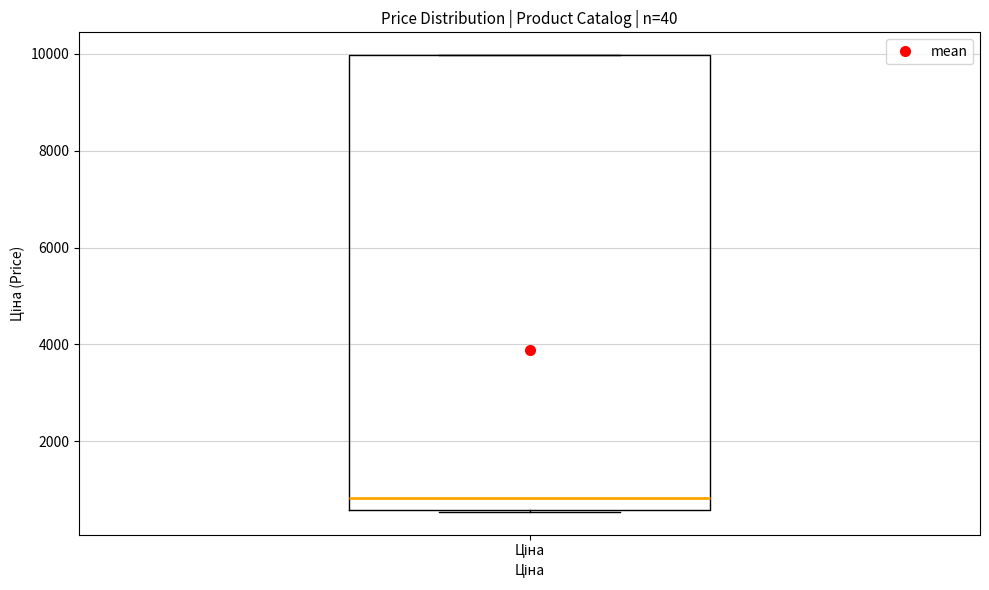

Read this box plot against the y-axis: the position of the median line, the range covered by the box, and the ends of both whiskers. The values are not printed on the chart, so give them approximately, as read against the axis.

median 800, box 600 to 10000, whiskers 600 to 10000